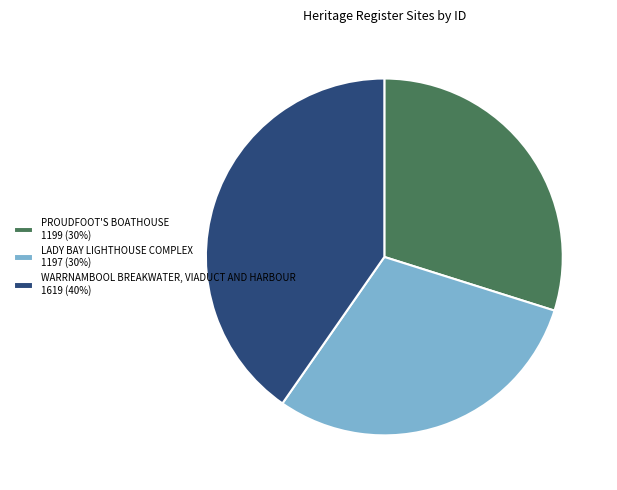

Is the sum of PROUDFOOT'S BOATHOUSE 1199 (30%) and LADY BAY LIGHTHOUSE COMPLEX 1197 (30%) greater than half?

Yes